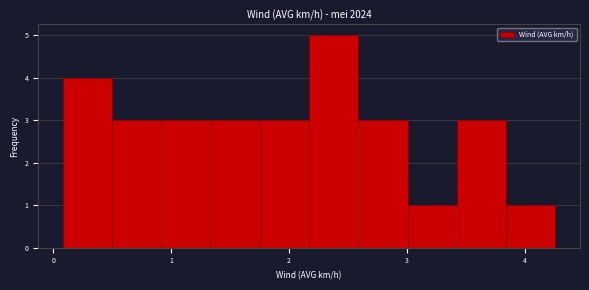

Reading left to right, list every bar in this chart as the range it spans on the x-axis followed by its height. Neither the bar edges nor the heights are printed on the chart, so give them approximately, as read against the axes.

0.1 to 0.5: 4
0.5 to 0.9: 3
0.9 to 1.3: 3
1.3 to 1.8: 3
1.8 to 2.2: 3
2.2 to 2.6: 5
2.6 to 3.0: 3
3.0 to 3.4: 1
3.4 to 3.8: 3
3.8 to 4.3: 1